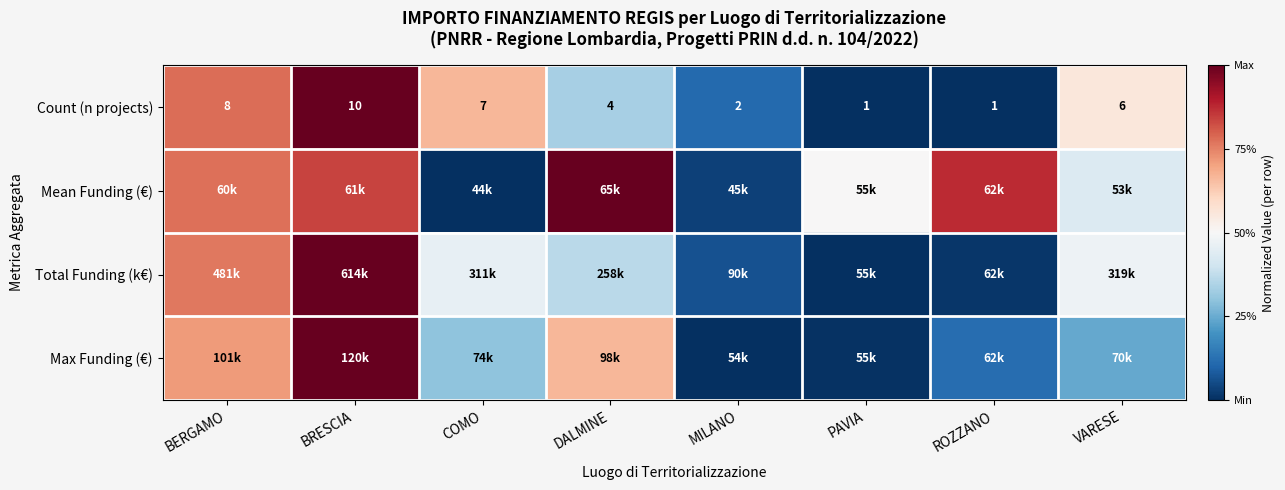

The Total Funding (k€) series shows 0.4 at DALMINE. True or false?

True